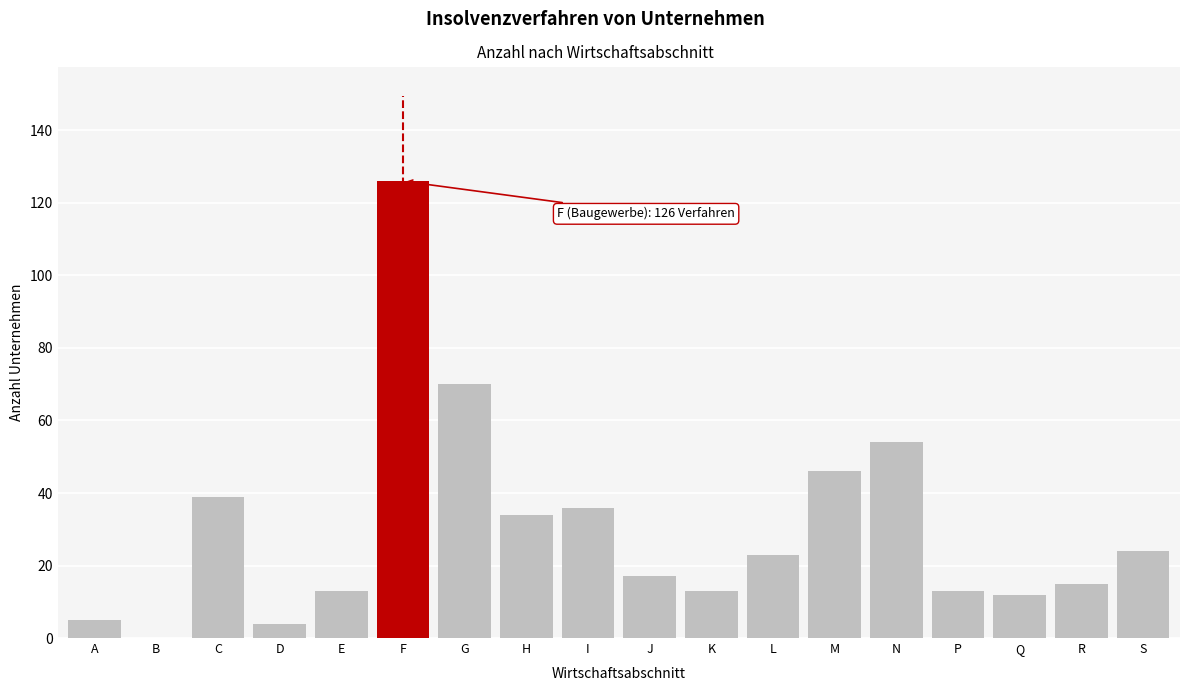

Reading left to right, list all the values displayed in this chart.

A=5	B=0	C=39	D=4	E=13	F=126	G=70	H=34	I=36	J=17	K=13	L=23	M=46	N=54	P=13	Q=12	R=15	S=24